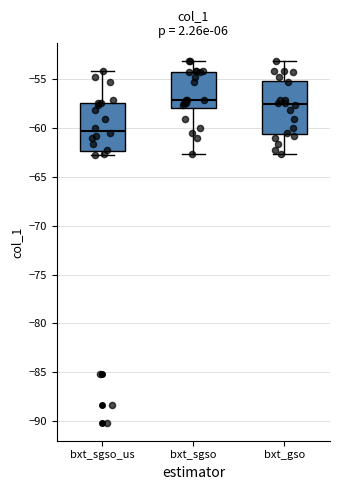

Where does the lower whisker of the box for bxt_sgso end on the y-axis? The values are not printed on the chart, so give them approximately, as read against the axis.

-62.5